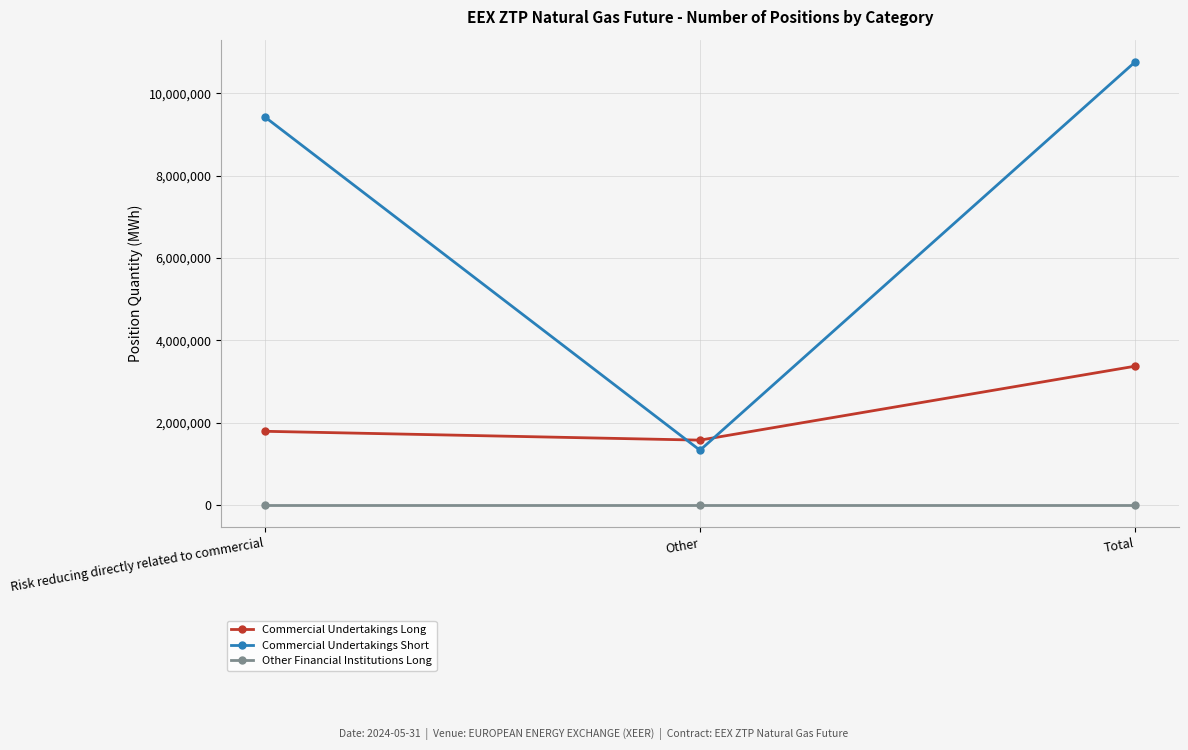

How many lines are shown in the chart?

3